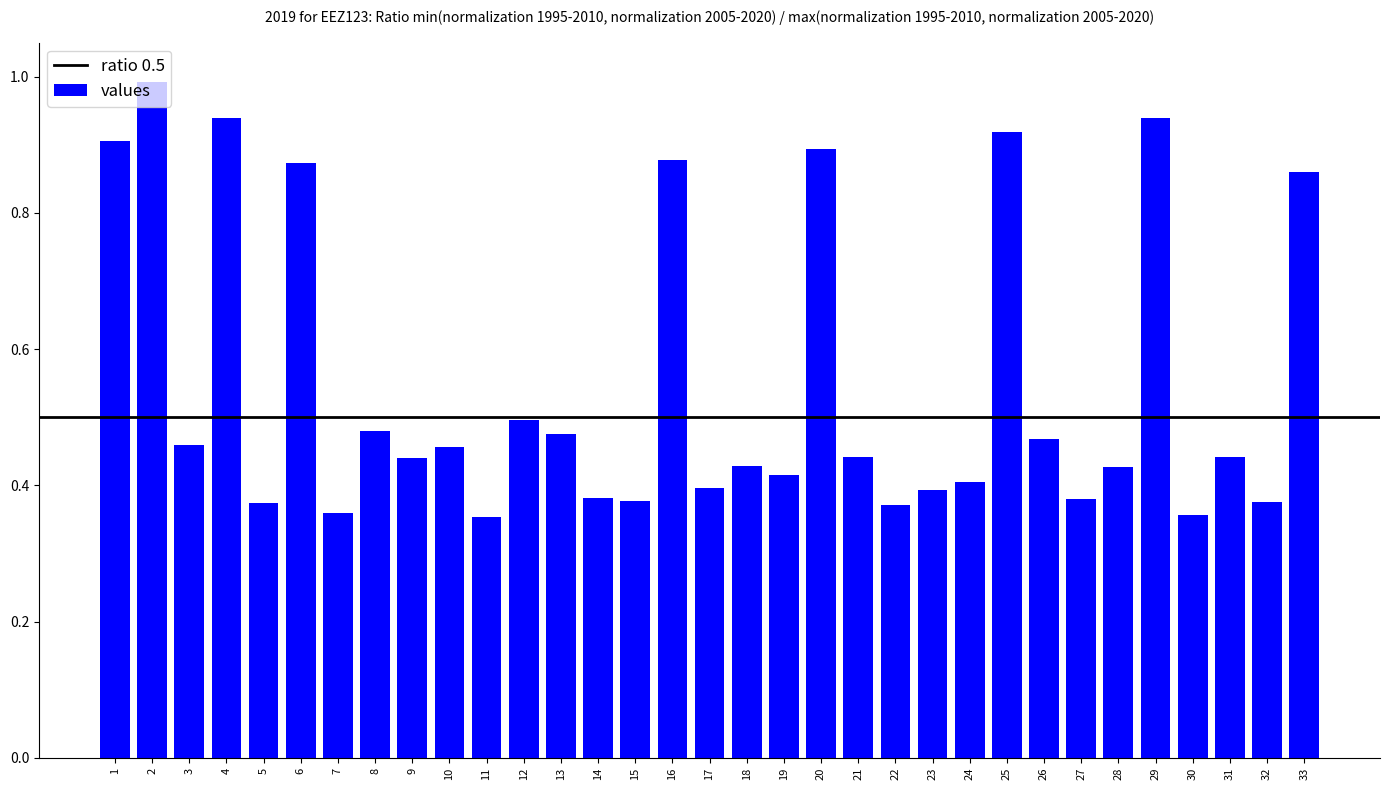

What is the maximum value shown in the chart?

1.0